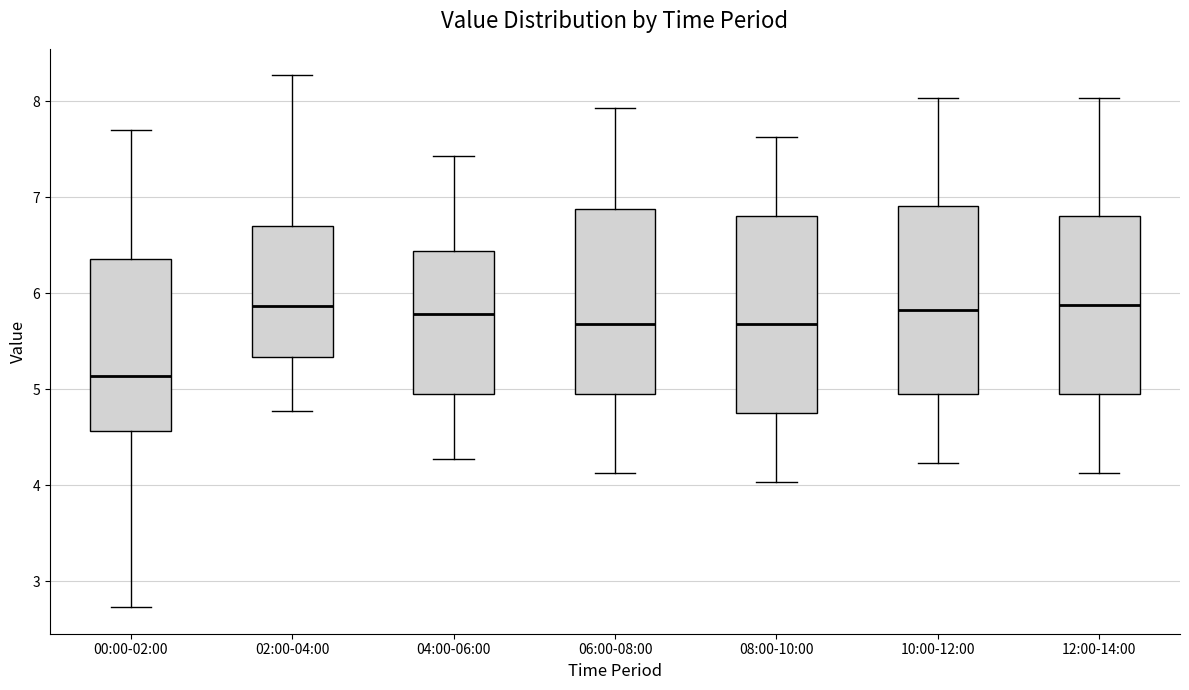

Reading left to right, transcribe this box plot: for each box, give where its median line is, the range the box spans, and where its two whiskers end, as read against the y-axis. The values are not printed on the chart, so give them approximately, as read against the axis.

00:00-02:00: median 5.1, box 4.6 to 6.4, whiskers 2.7 to 7.7
02:00-04:00: median 5.9, box 5.3 to 6.7, whiskers 4.8 to 8.3
04:00-06:00: median 5.8, box 5.0 to 6.4, whiskers 4.3 to 7.4
06:00-08:00: median 5.7, box 5.0 to 6.9, whiskers 4.1 to 7.9
08:00-10:00: median 5.7, box 4.8 to 6.8, whiskers 4.0 to 7.6
10:00-12:00: median 5.8, box 5.0 to 6.9, whiskers 4.2 to 8.0
12:00-14:00: median 5.9, box 5.0 to 6.8, whiskers 4.1 to 8.0